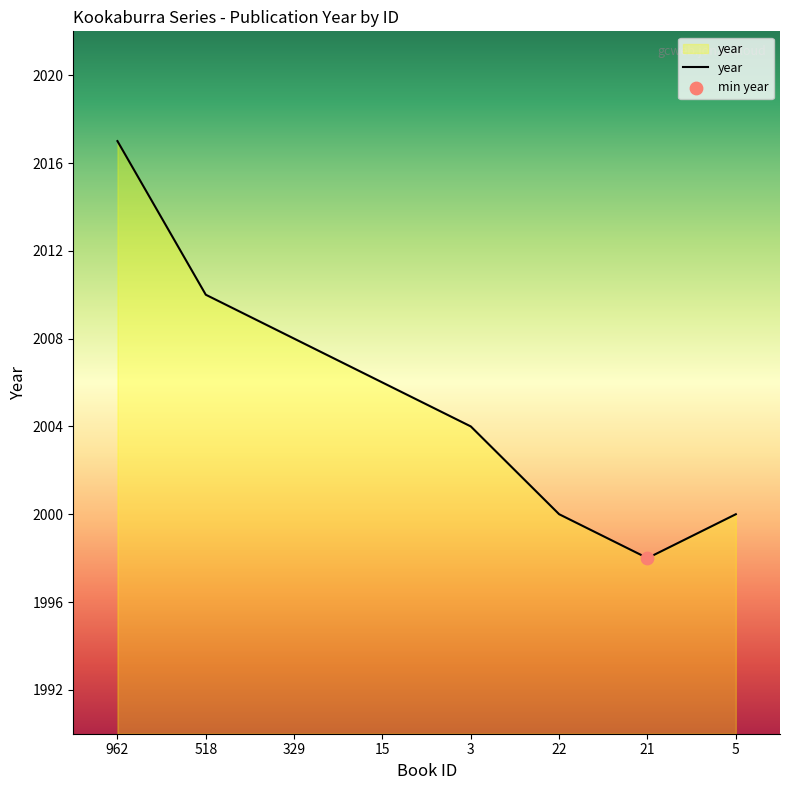

What is the change in value from 329 to 3?

-4